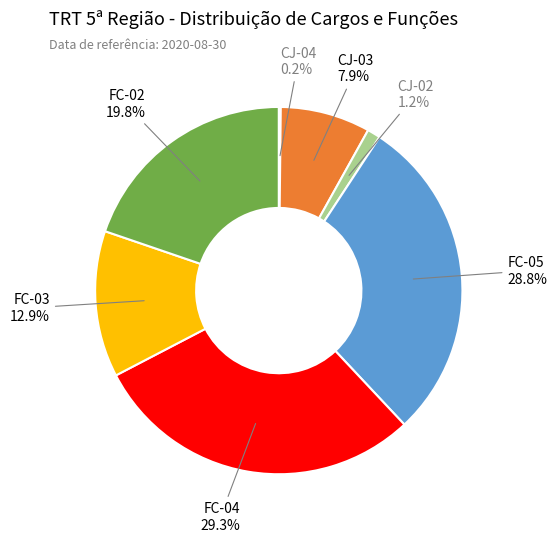

Is there any slice that represents more than half of the pie?

No